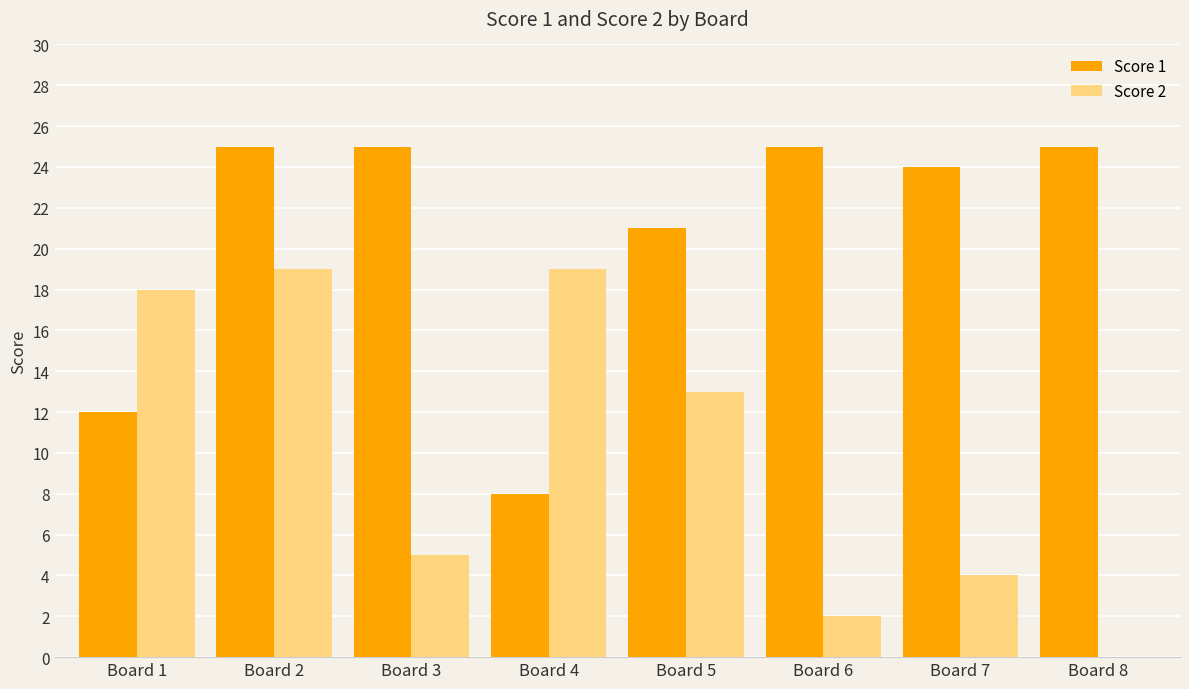

Is the value of Score 2 at Board 8 greater than the value of Score 1 at Board 6?

No